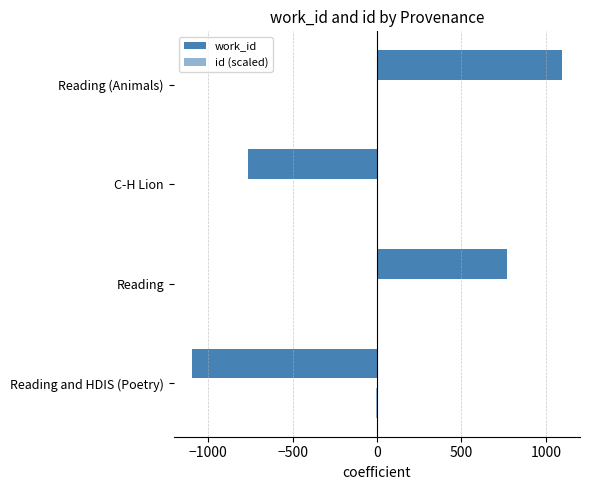

Reading left to right, what are all the values shown in this chart?

work_id: -1095.2	768.8	-766.2	1092.8
id (scaled): -4.8	0.4	2.0	2.4